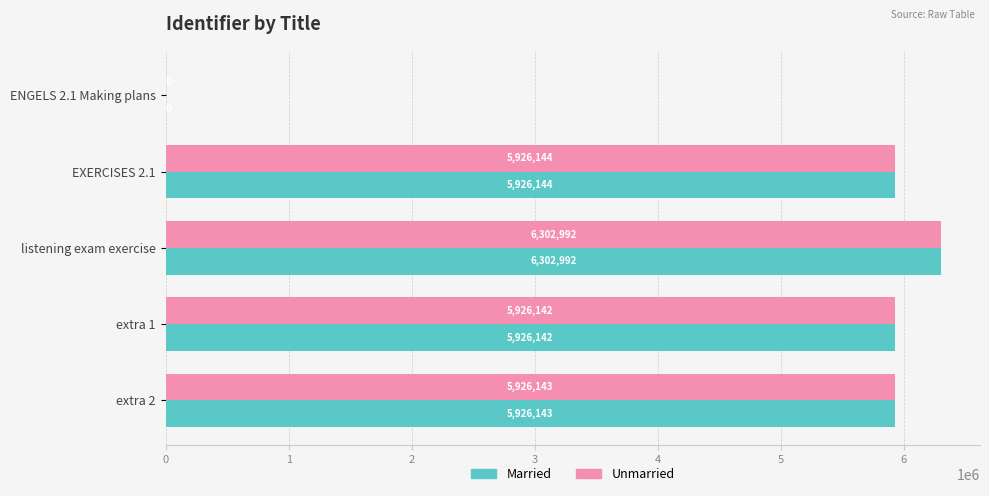

How many series are shown in this chart?

2